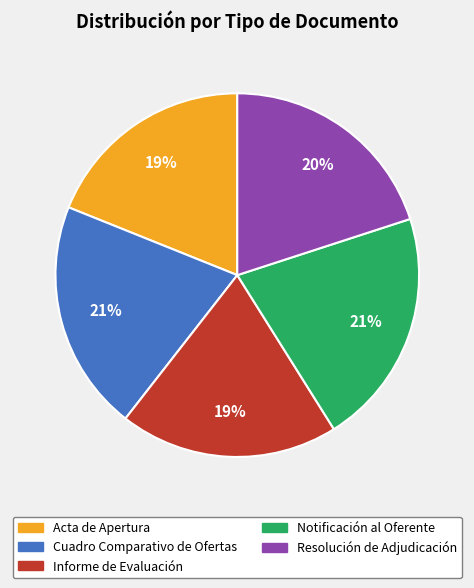

How many segments does this pie chart have?

5